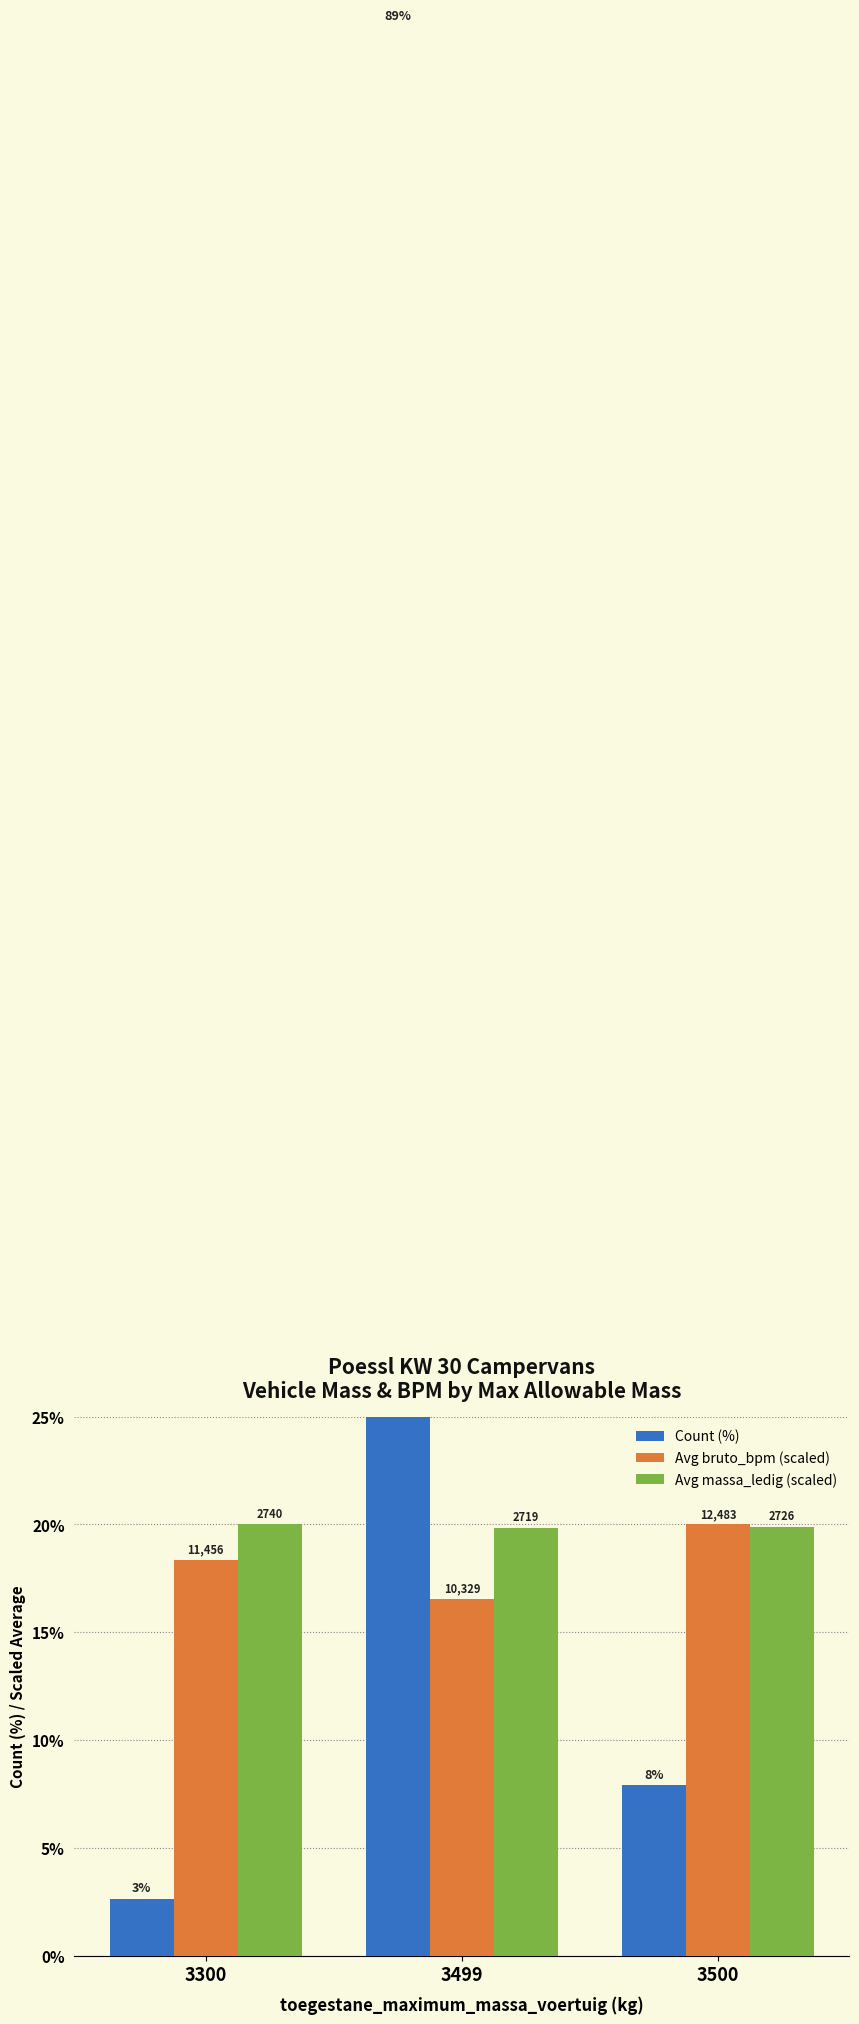

Reading right to left, transcribe all the data shown in this chart.

Count (%): 7.9	89.5	2.6
Avg bruto_bpm (scaled): 20.0	16.5	18.4
Avg massa_ledig (scaled): 19.9	19.8	20.0